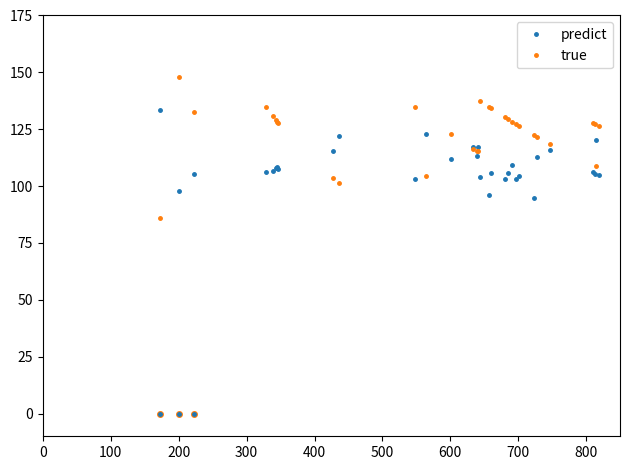

What is the value of the true point at the 26th from the left?

121.8